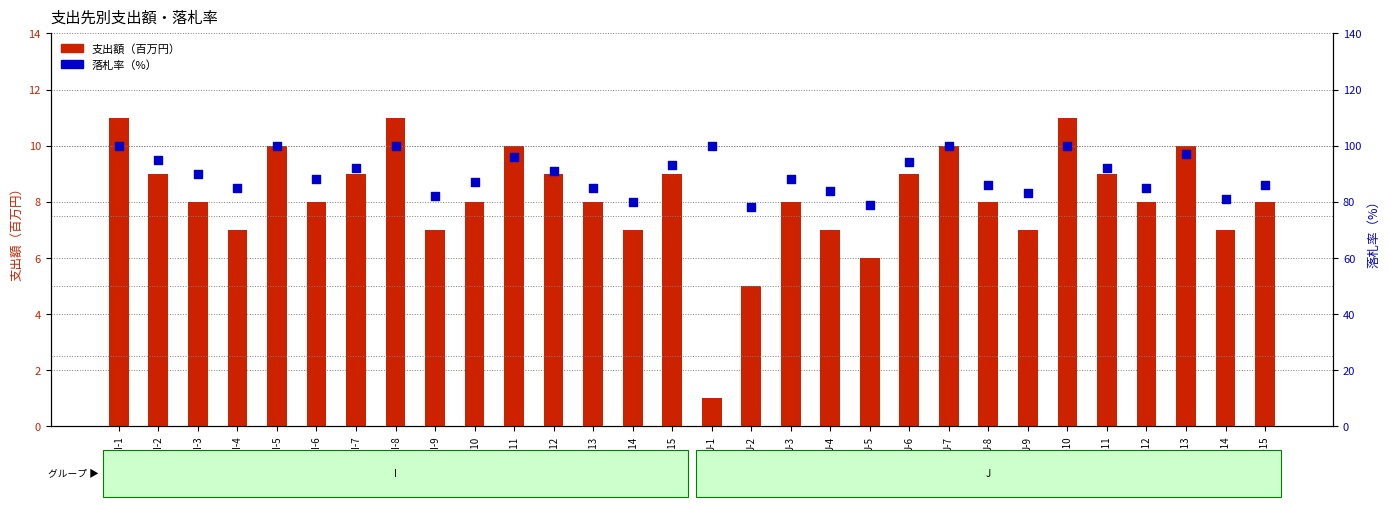

What is the total value across all series at I-6?

96